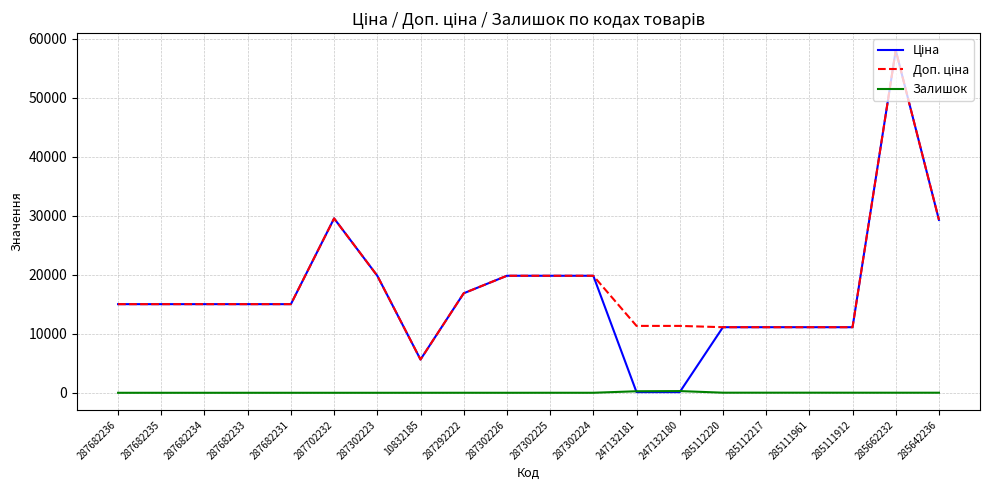

What is the total value across all series at 287302225?

39667.1